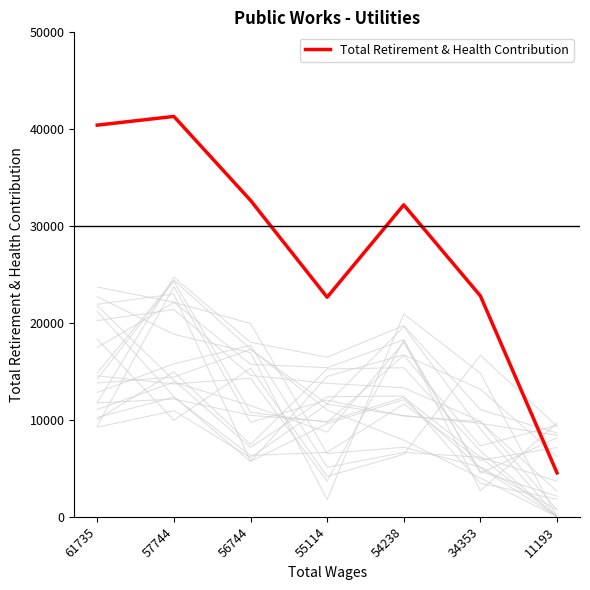

List the labels in order of value, smallest first.

11193, 55114, 34353, 54238, 56744, 61735, 57744